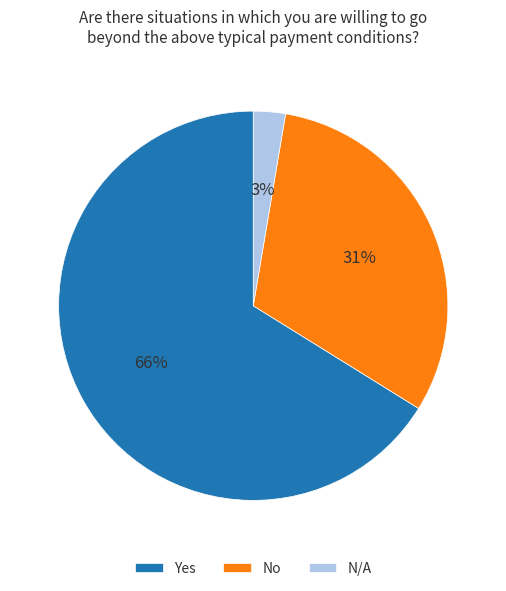

How many segments does this pie chart have?

3